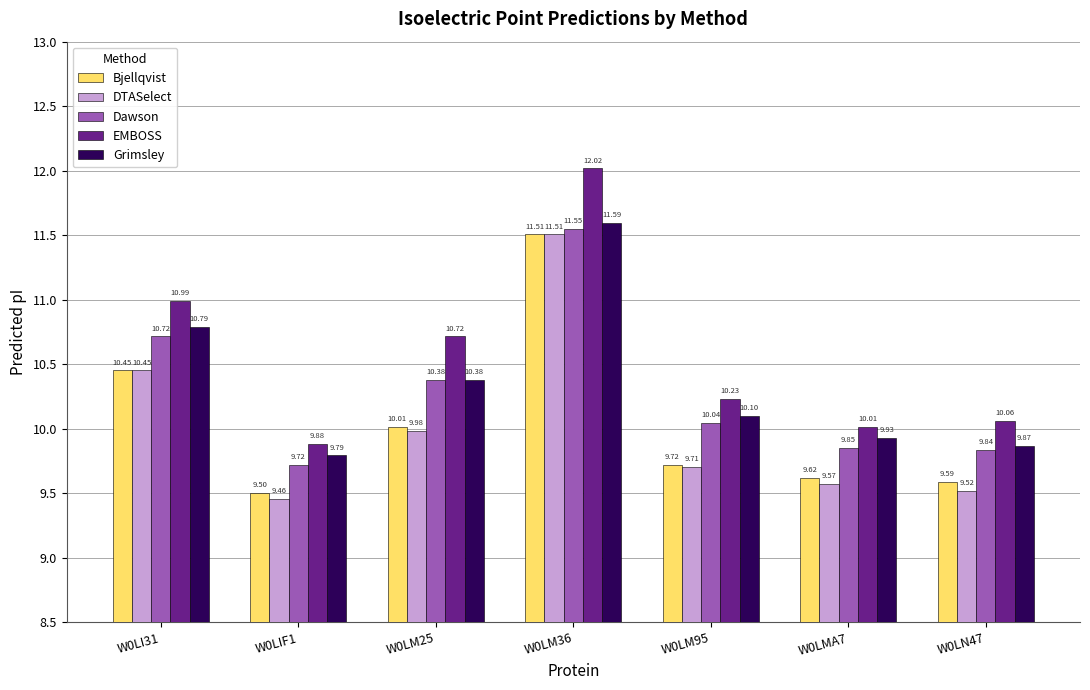

List the labels in order of Grimsley value, largest first.

W0LM36, W0LI31, W0LM25, W0LM95, W0LMA7, W0LN47, W0LIF1